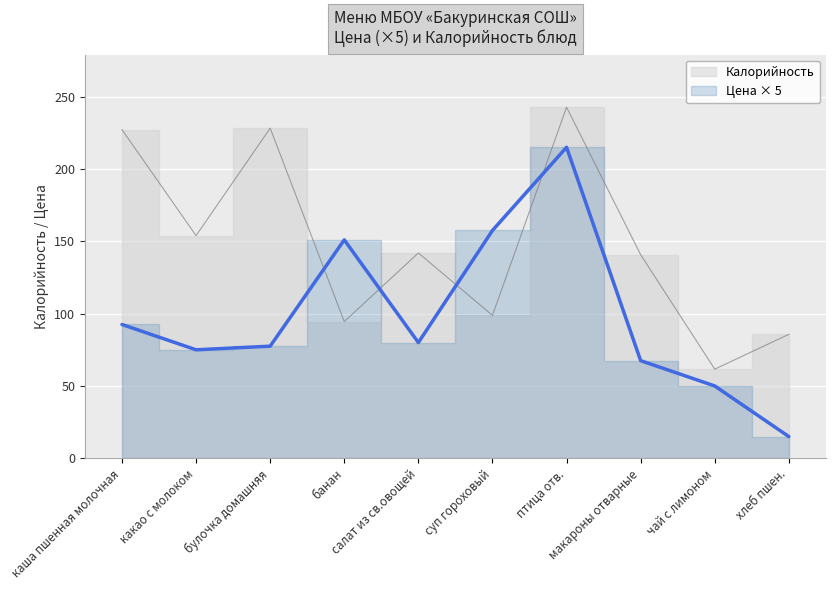

Reading left to right, extract all data points from this chart.

Цена: 92.5	75.0	77.5	151.0	80.0	157.5	215.0	67.5	50.0	15.0
Калорийность: 227.2	153.9	228.2	94.5	141.9	98.8	242.7	140.7	61.6	85.7